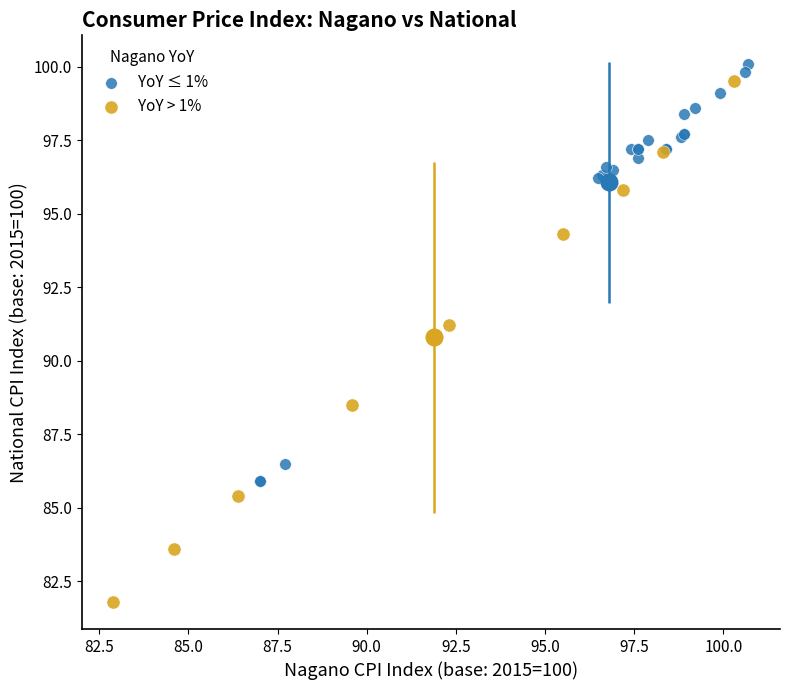

Which series reaches the minimum Y coordinate?

YoY > 1%